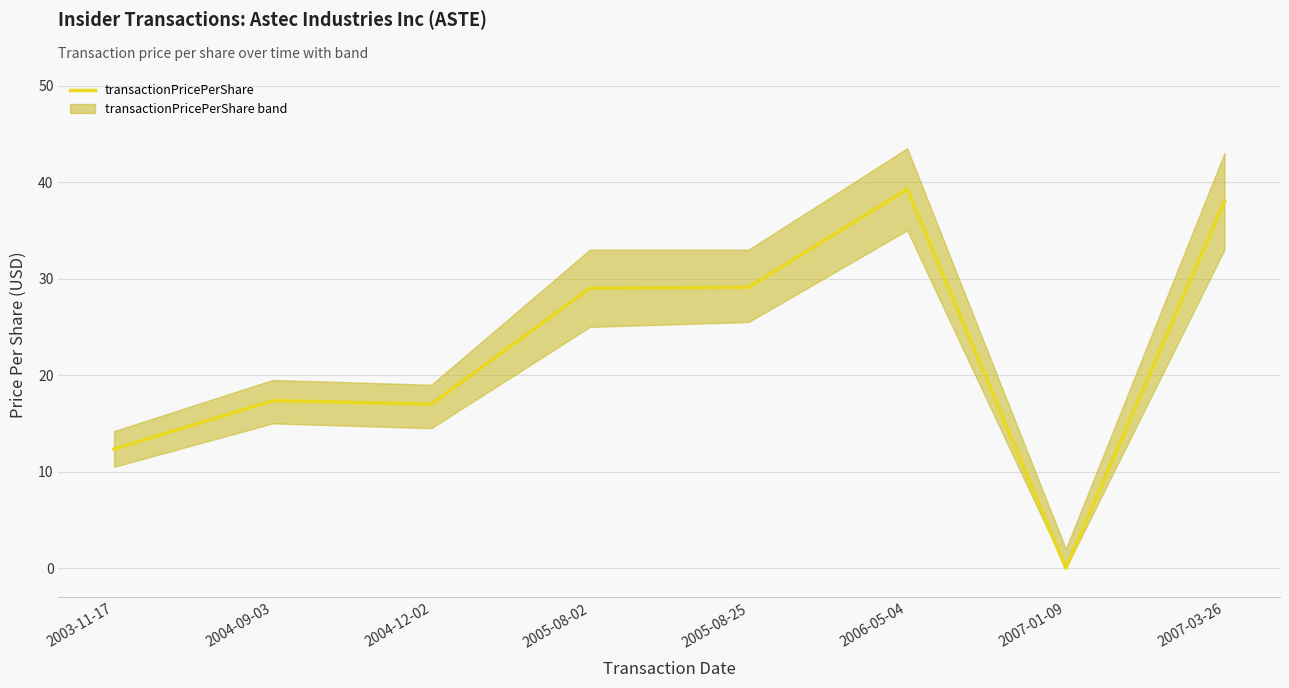

True or false: the data shows 0.0 at 2007-01-09.

True